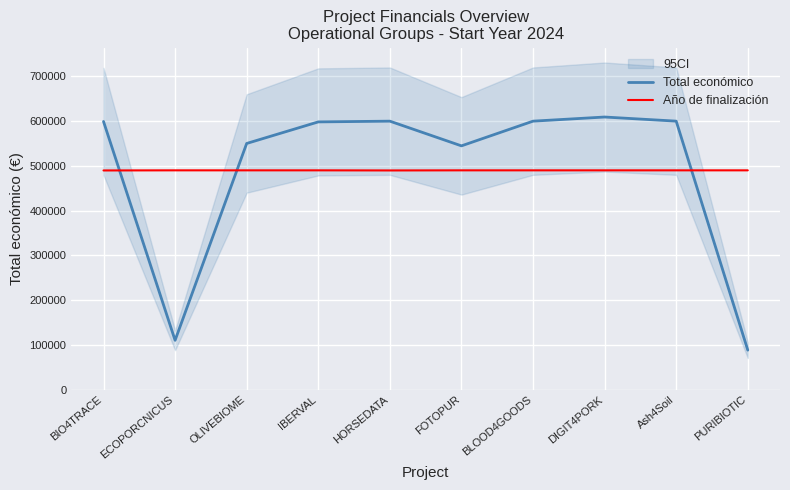

What are all the series names shown in the legend?

Total económico, Año de finalización